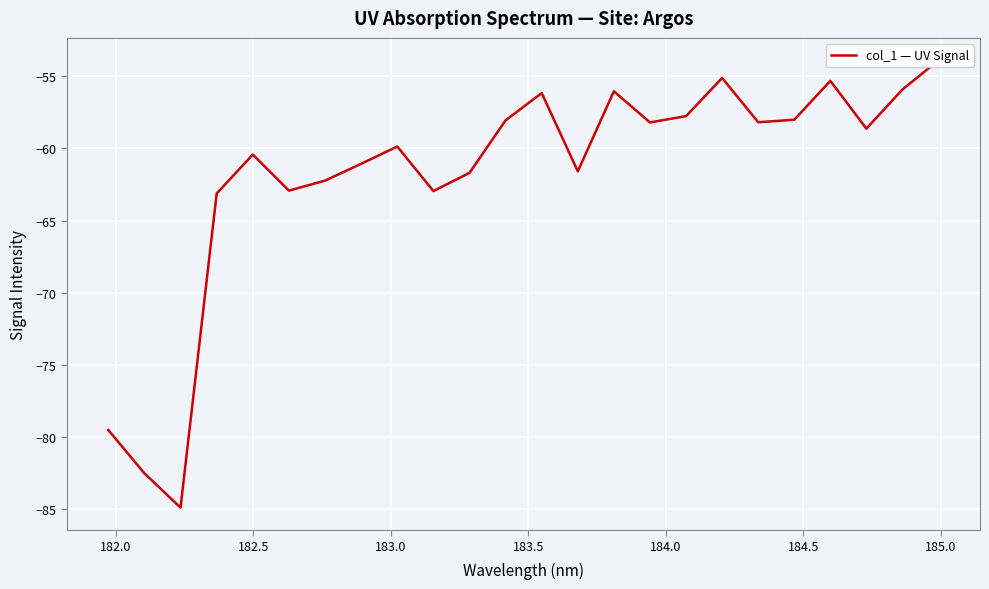

What is the difference between the maximum and minimum values?

31.0